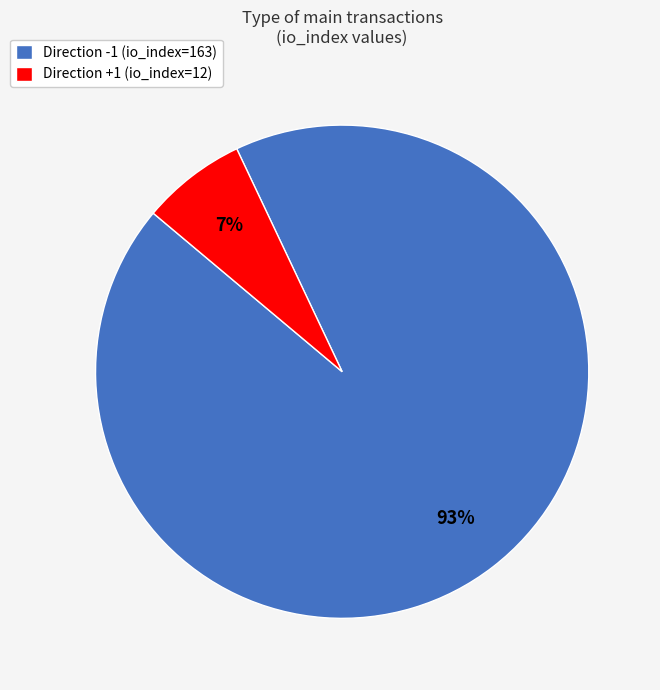

True or false: Direction -1 (io_index=163) accounts for 93% of the total.

True